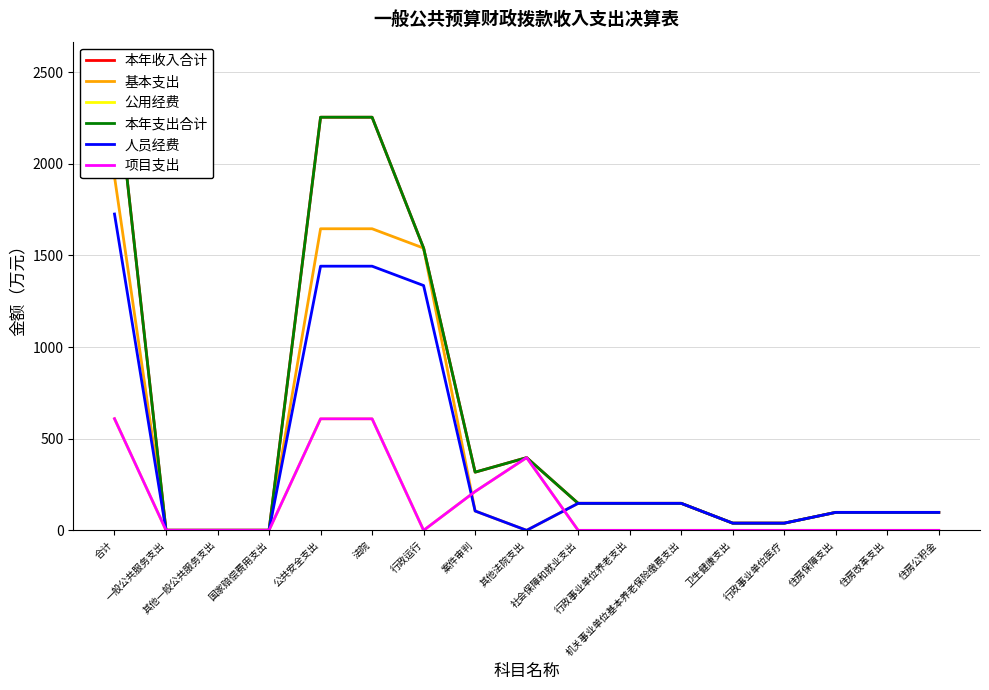

True or false: 公用经费 has more than 0 interior local peaks.

True